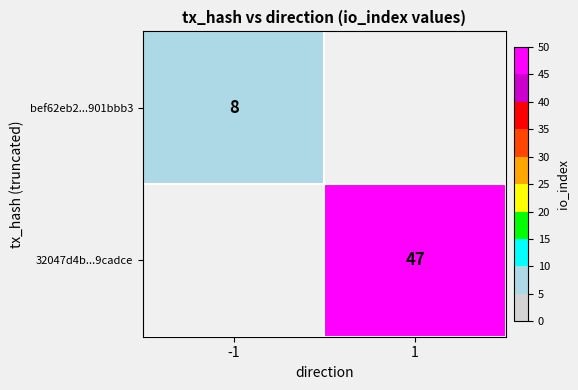

The bef62eb2...901bbb3 series shows 4 at -1. True or false?

False